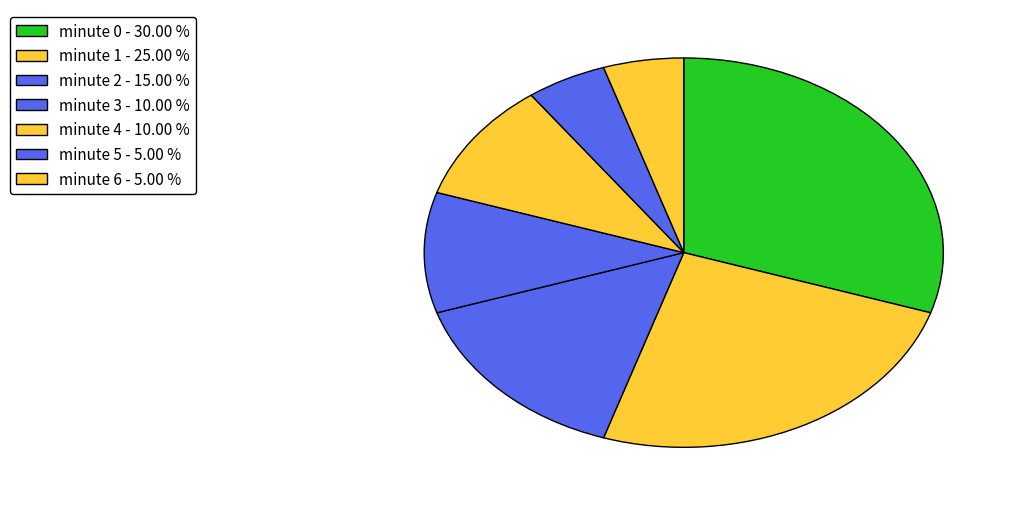

Which slice is the largest?

minute 0